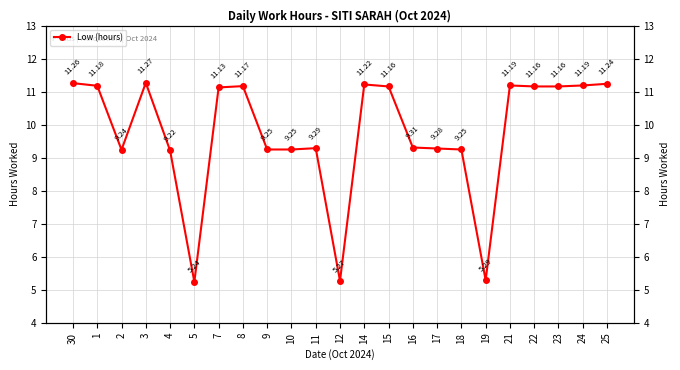

What is the label of the 17th point from the right?

7